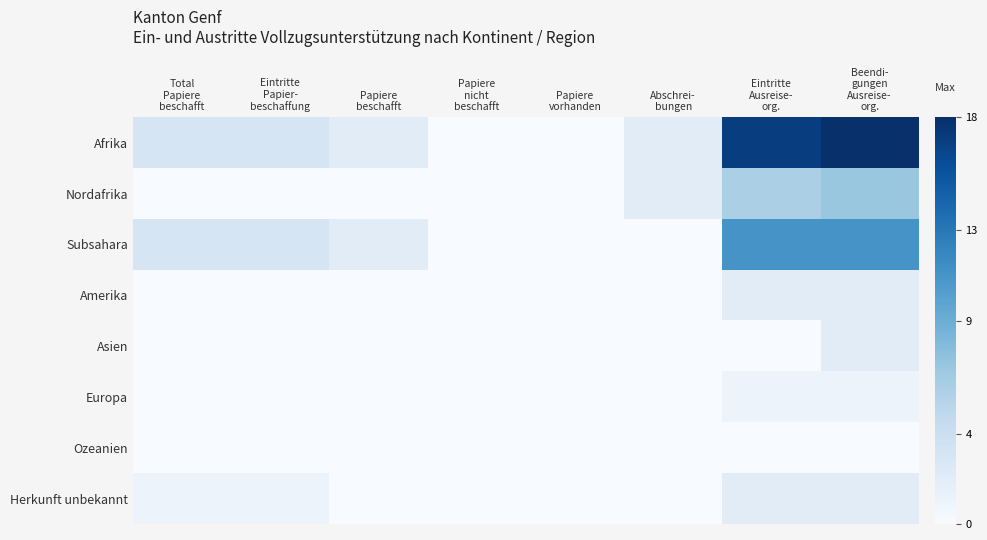

At how many categories does at least one series exceed 12?

2